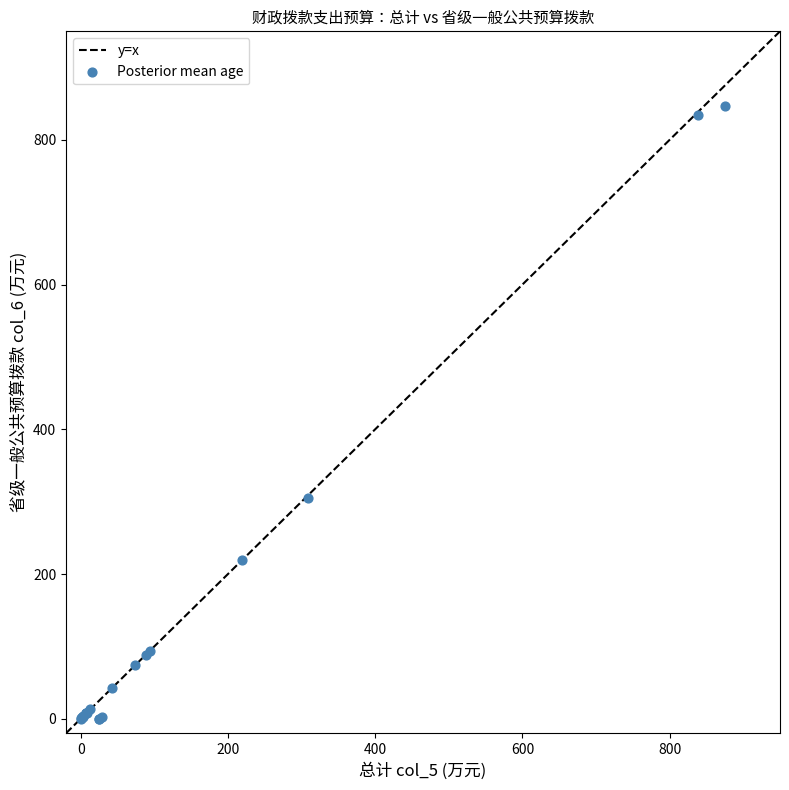

What Y value in the scatter plot is closest to 423?

304.7